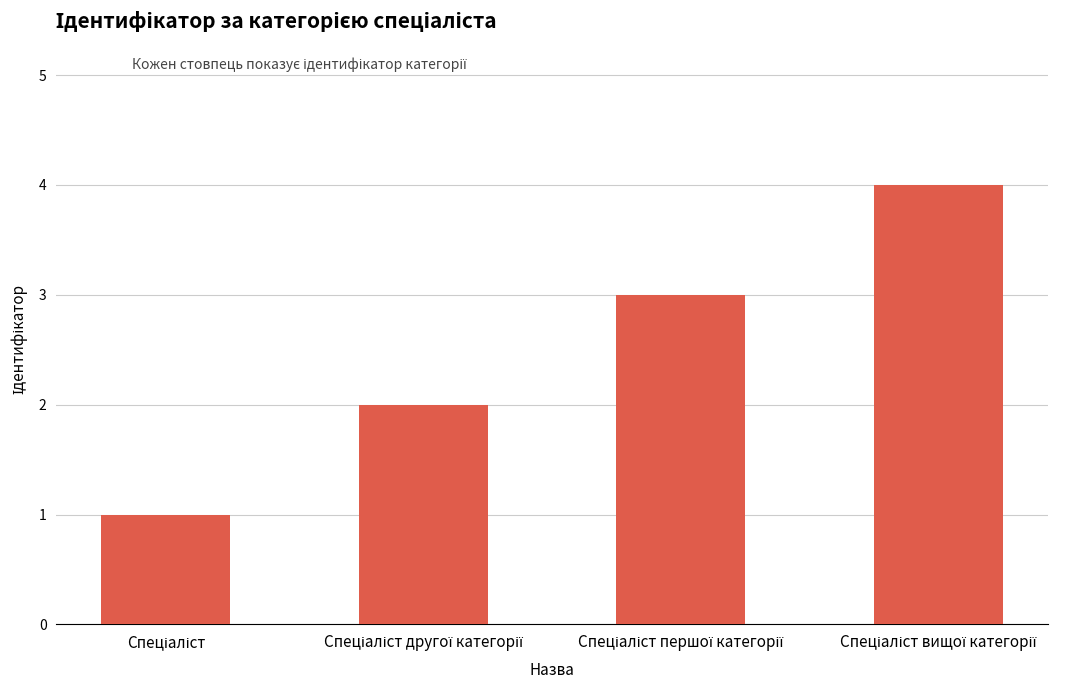

What is the maximum value shown in the chart?

4